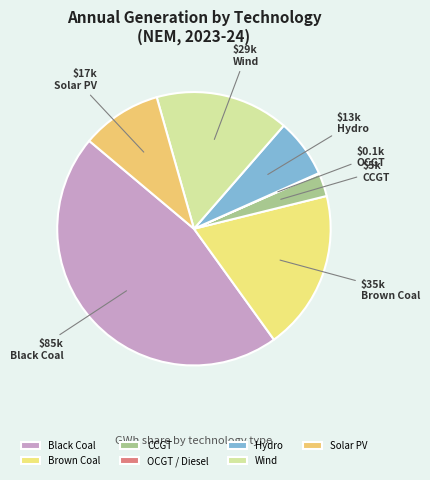

To the nearest percent, what is the difference between the largest and smallest slice percentages?

46%